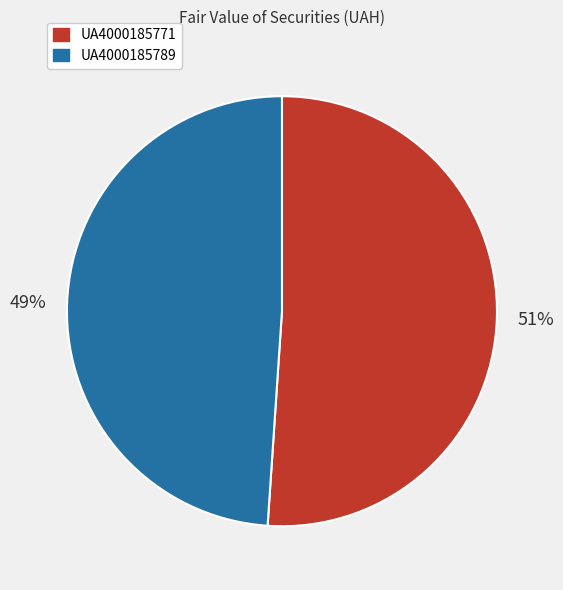

Between UA4000185789 and UA4000185771, which is larger?

UA4000185771